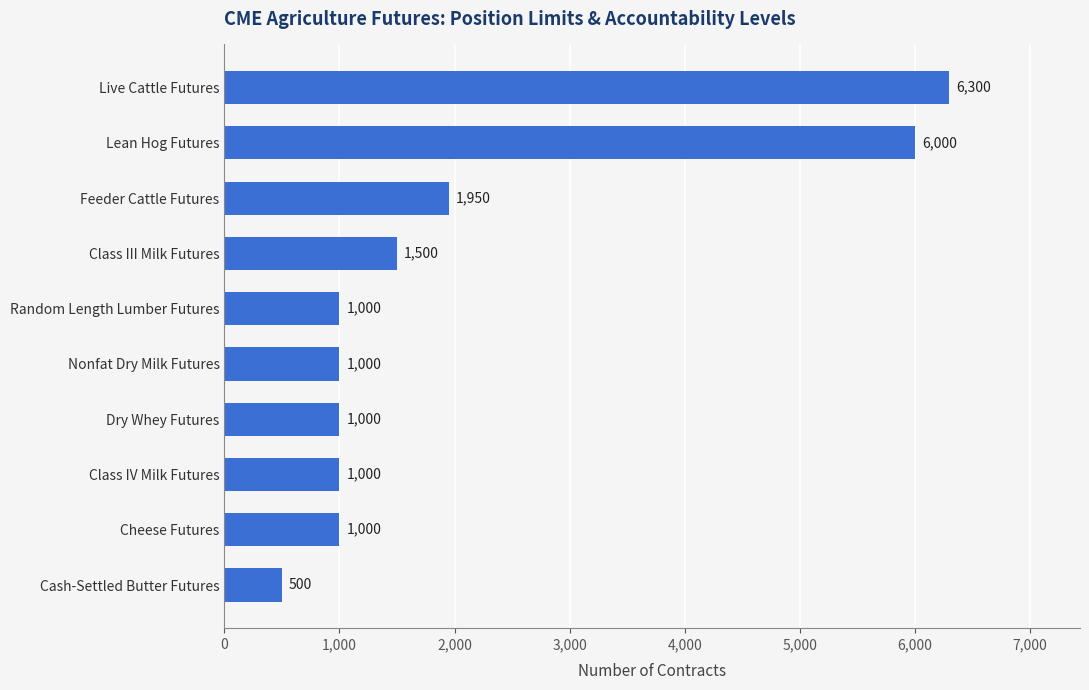

Which has a higher value, Live Cattle Futures or Nonfat Dry Milk Futures?

Live Cattle Futures